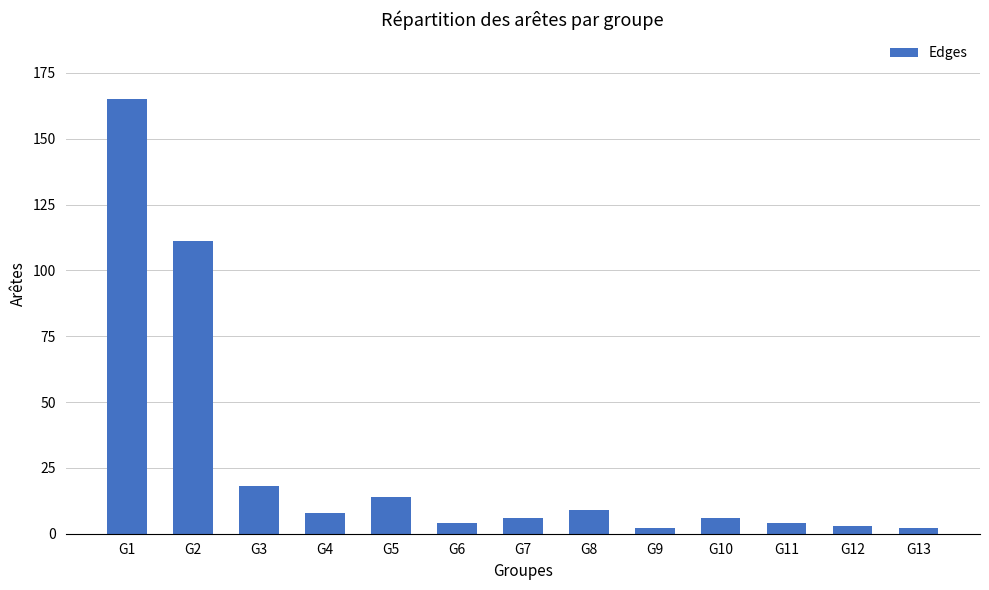

Is it true that the value at G2 is 111?

True